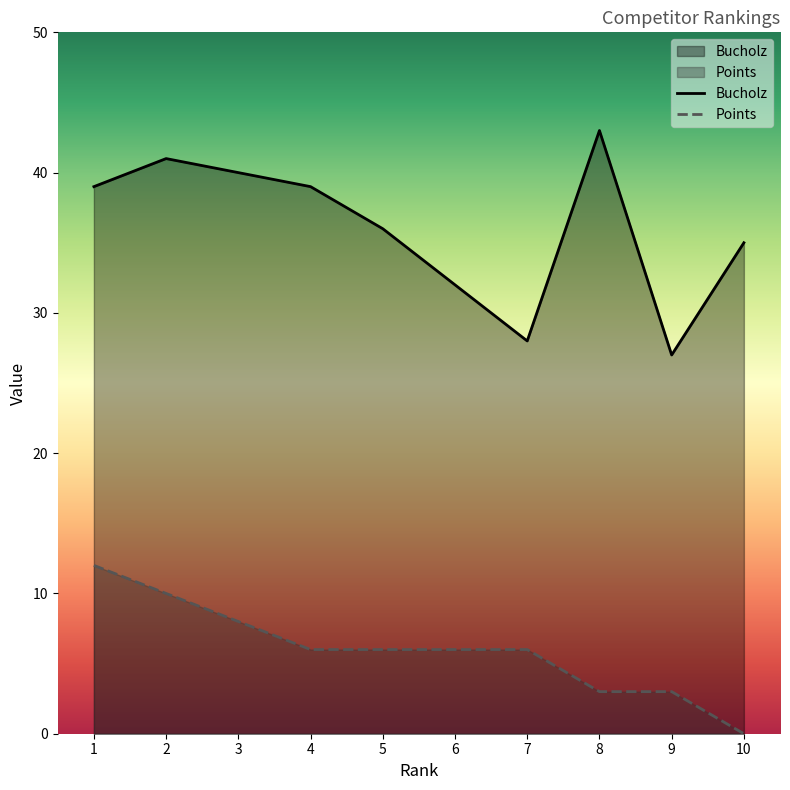

What is the difference between the maximum and minimum values in the Points series?

12